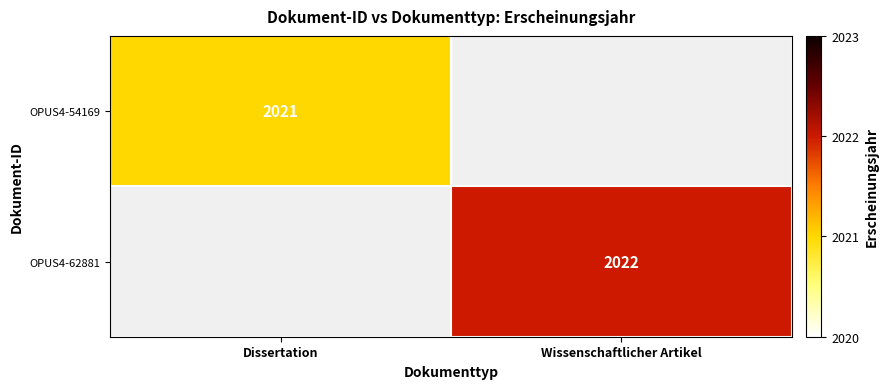

The OPUS4-54169 series shows 2021 at Dissertation. True or false?

True